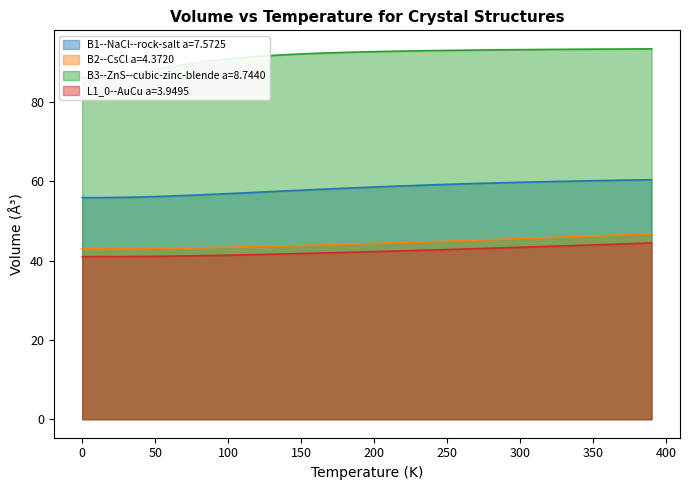

List the series in order of their peak value, highest first.

B3--ZnS--cubic-zinc-blende a=8.7440, B1--NaCl--rock-salt a=7.5725, B2--CsCl a=4.3720, L1_0--AuCu a=3.9495